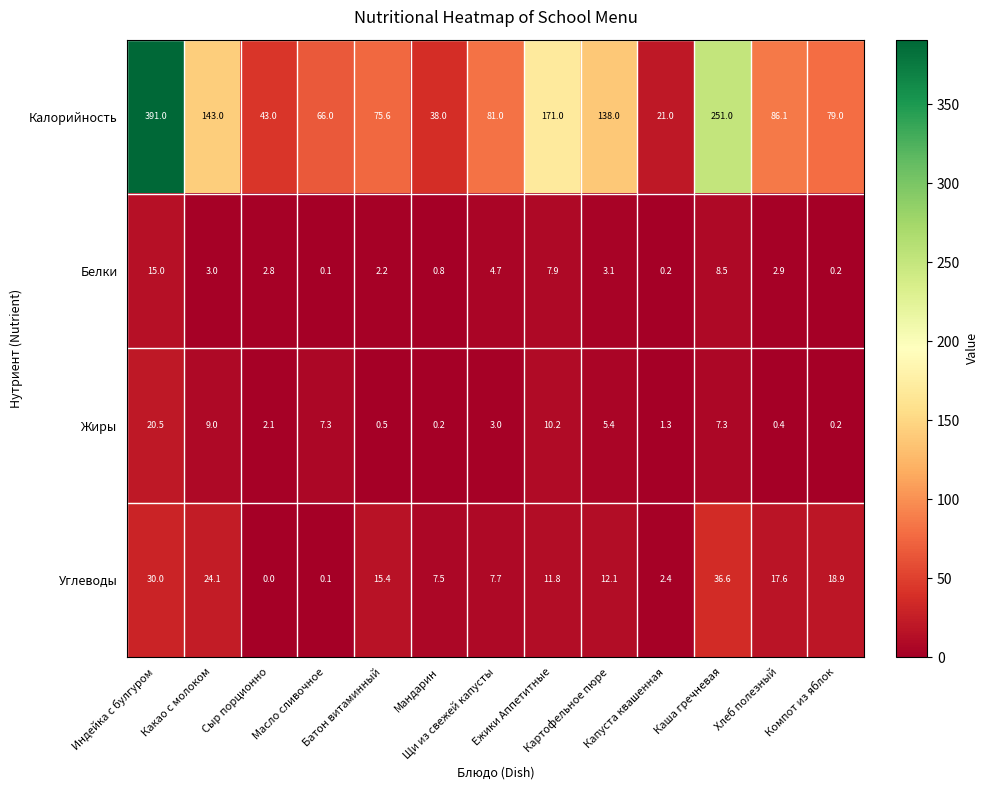

How many data points does each series have?

13